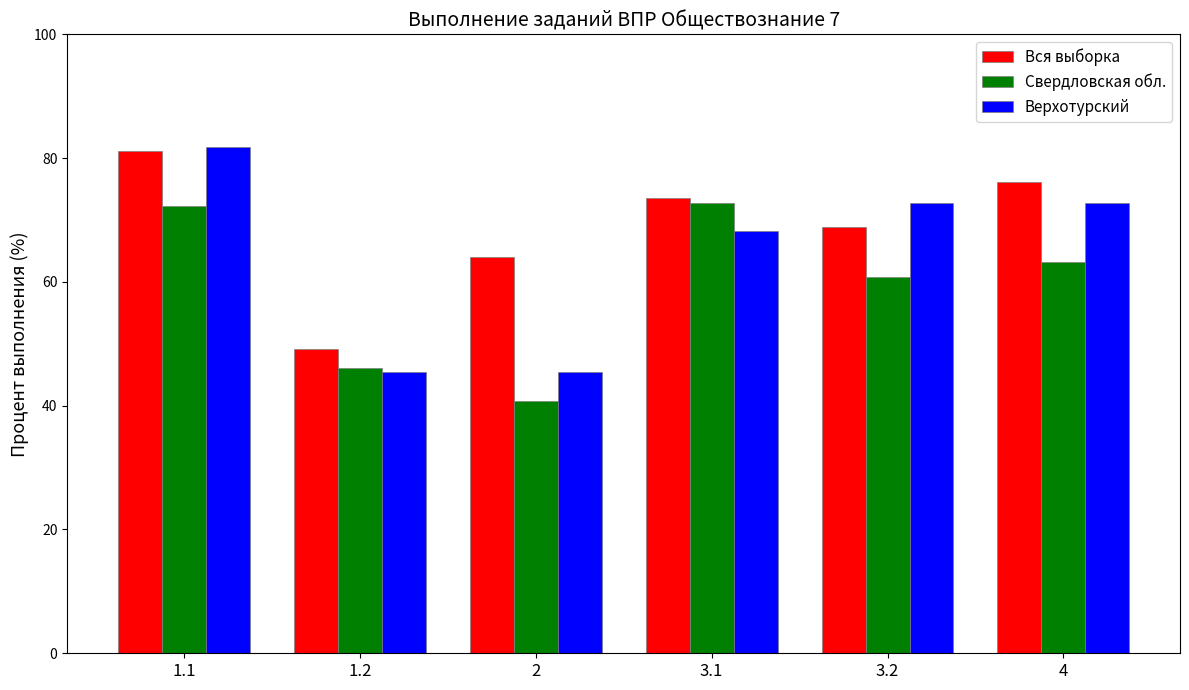

List the labels in order of Вся выборка value, largest first.

1.1, 4, 3.1, 3.2, 2, 1.2